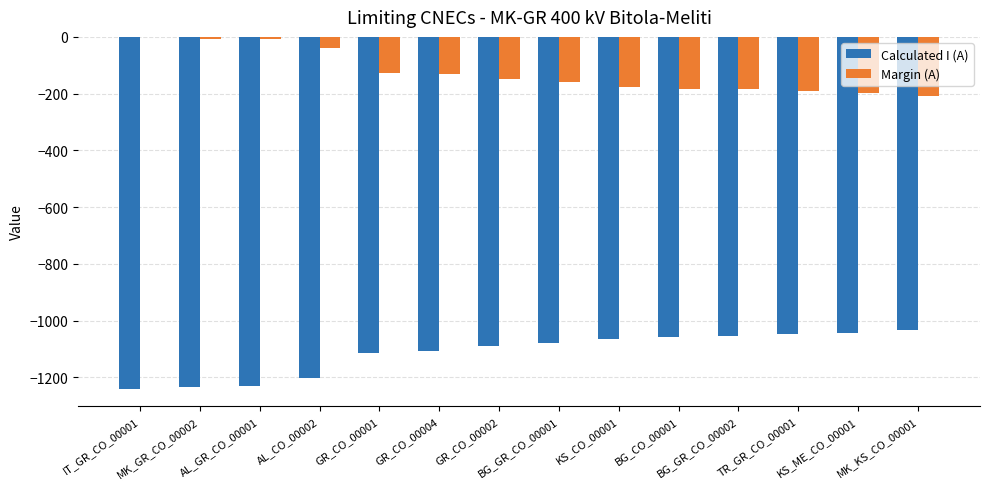

Which series has the largest total across all categories?

Margin (A)